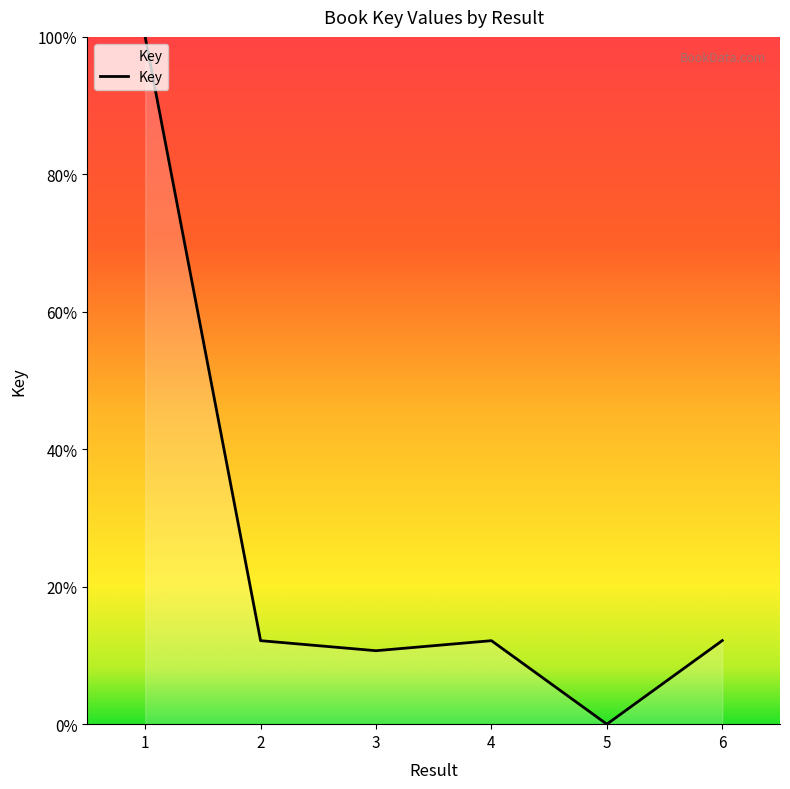

Is this an area chart (filled region under the line)?

Yes